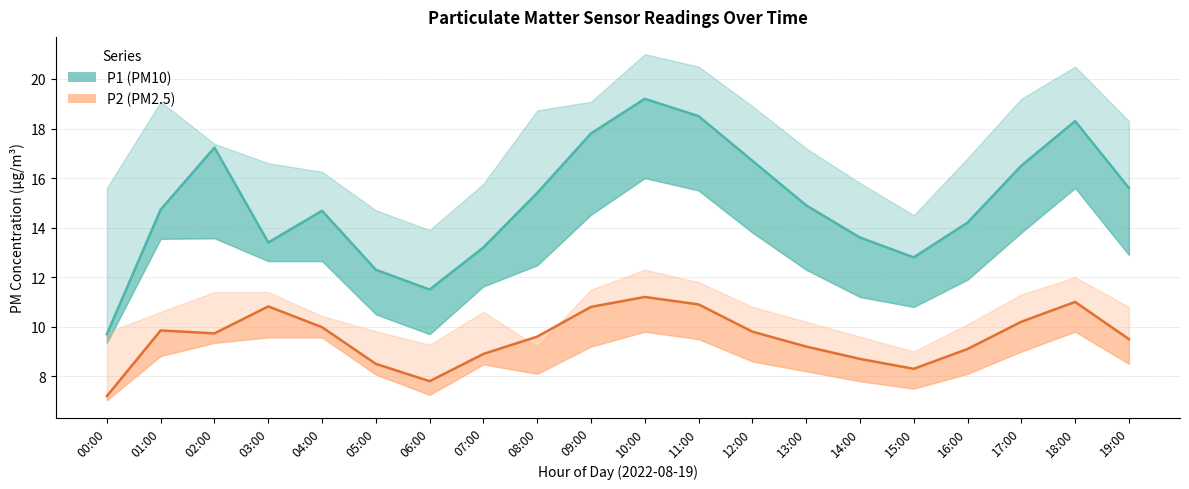

What is the difference between the second highest and second lowest values in the P2 (PM2.5) series?

3.2